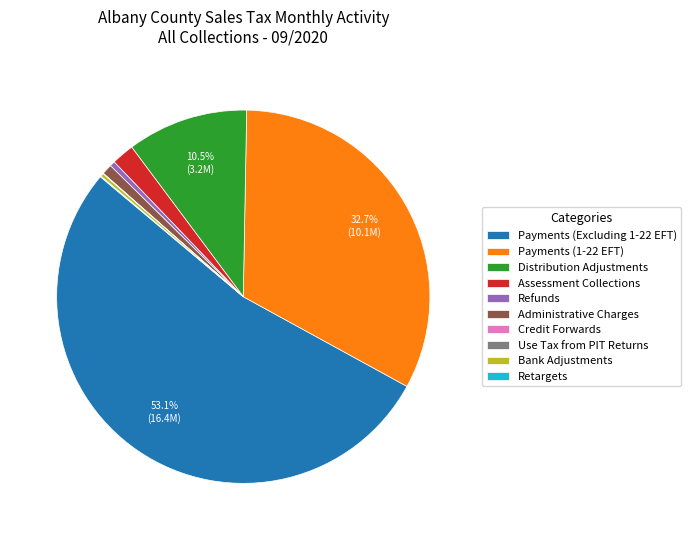

Which slice represents more than half of the pie?

Payments (Excluding 1-22 EFT)